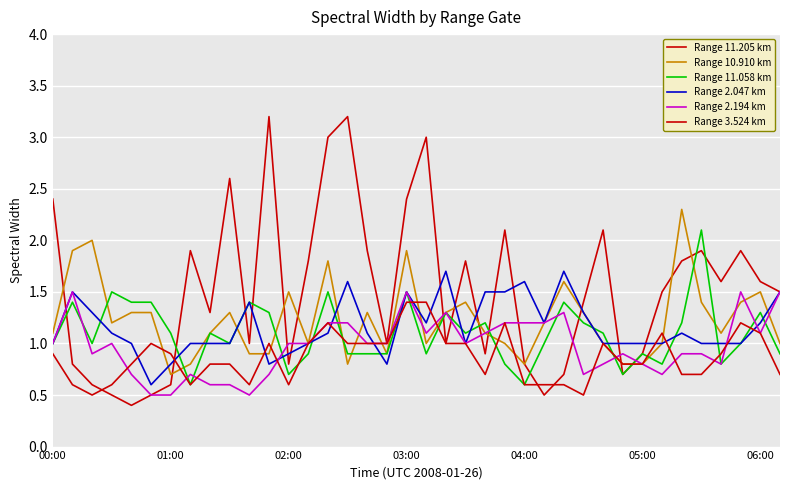

Is this an area chart (filled region under the line)?

No